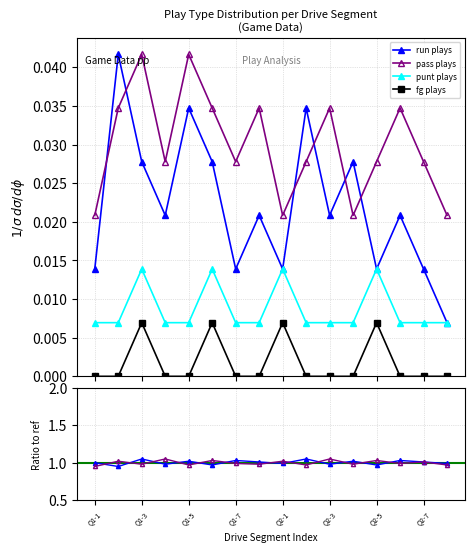

At how many categories does at least one series exceed 0?

16